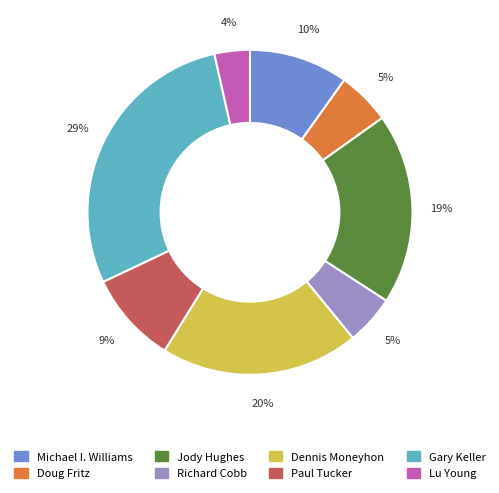

How many slices are in this pie chart?

8